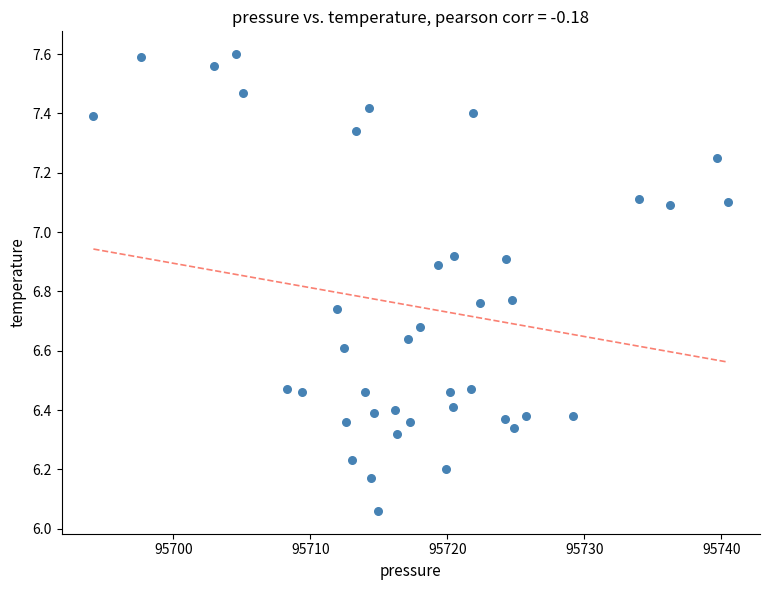

What is the range of Y values (max minus min)?

1.5